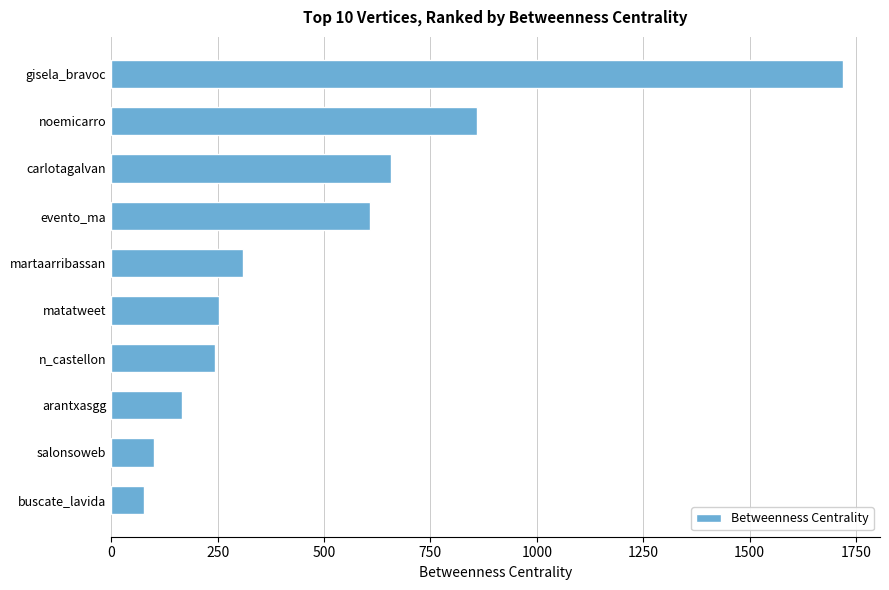

At which label is the value closest to 898?

noemicarro